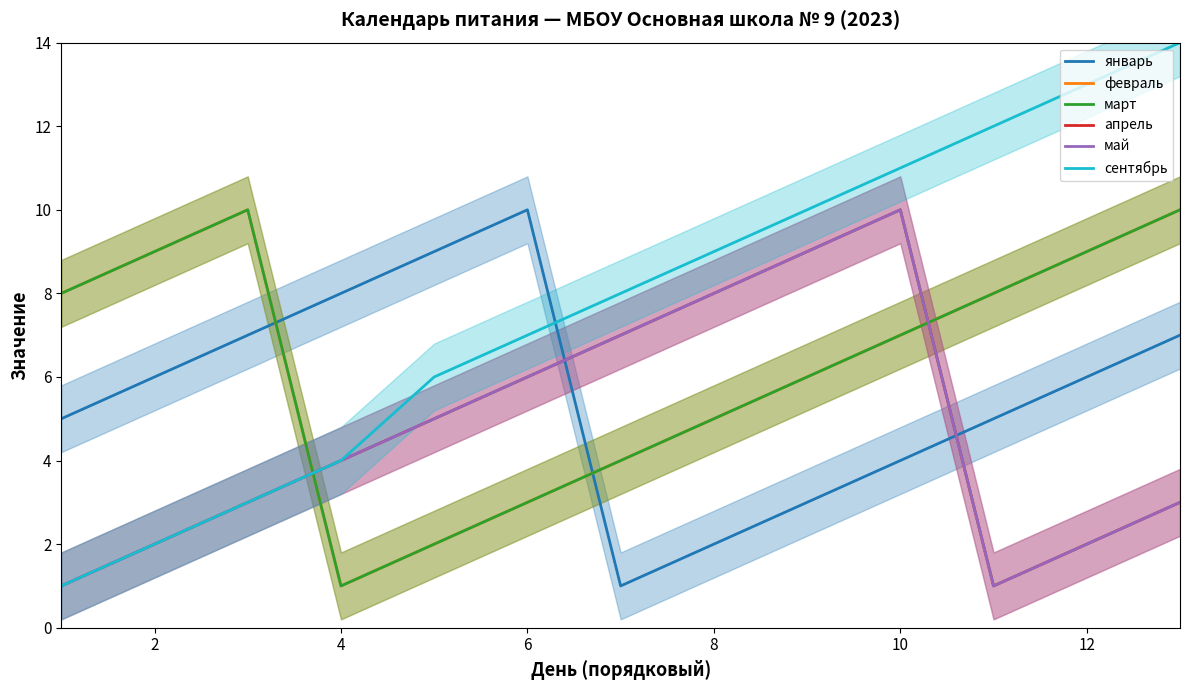

True or false: сентябрь has more than 0 points higher than both neighbors.

False